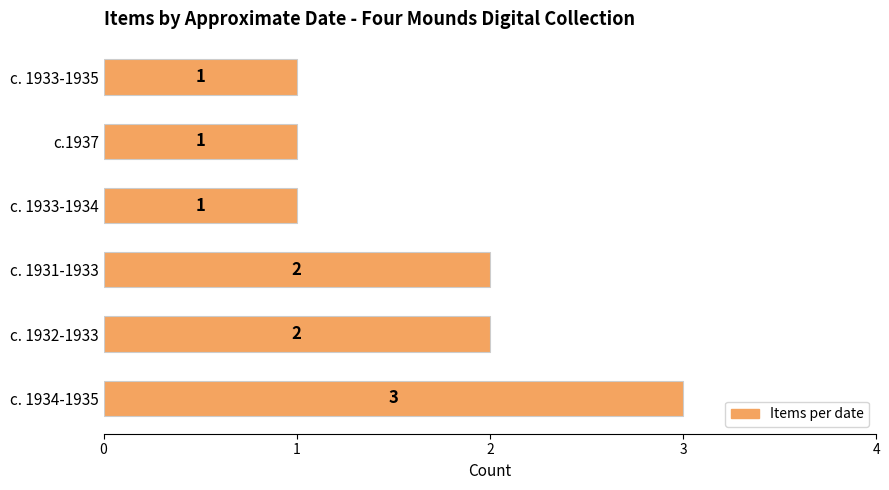

What is the difference between the maximum and minimum values?

2